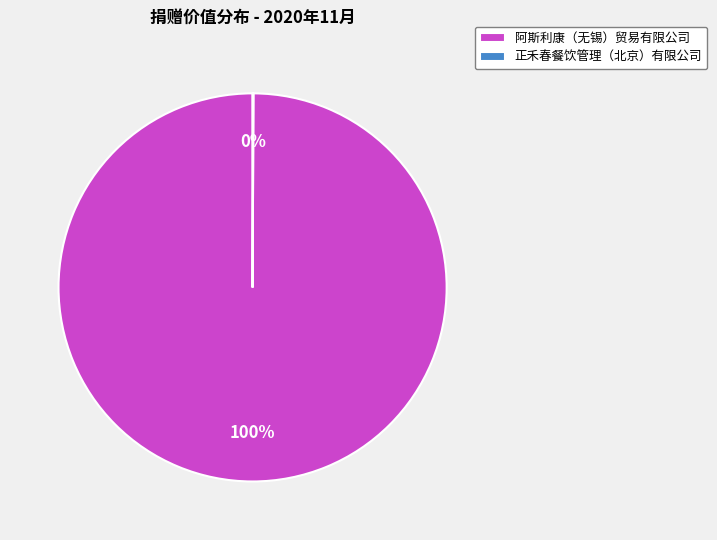

True or false: 阿斯利康（无锡）贸易有限公司 accounts for 100% of the total.

True